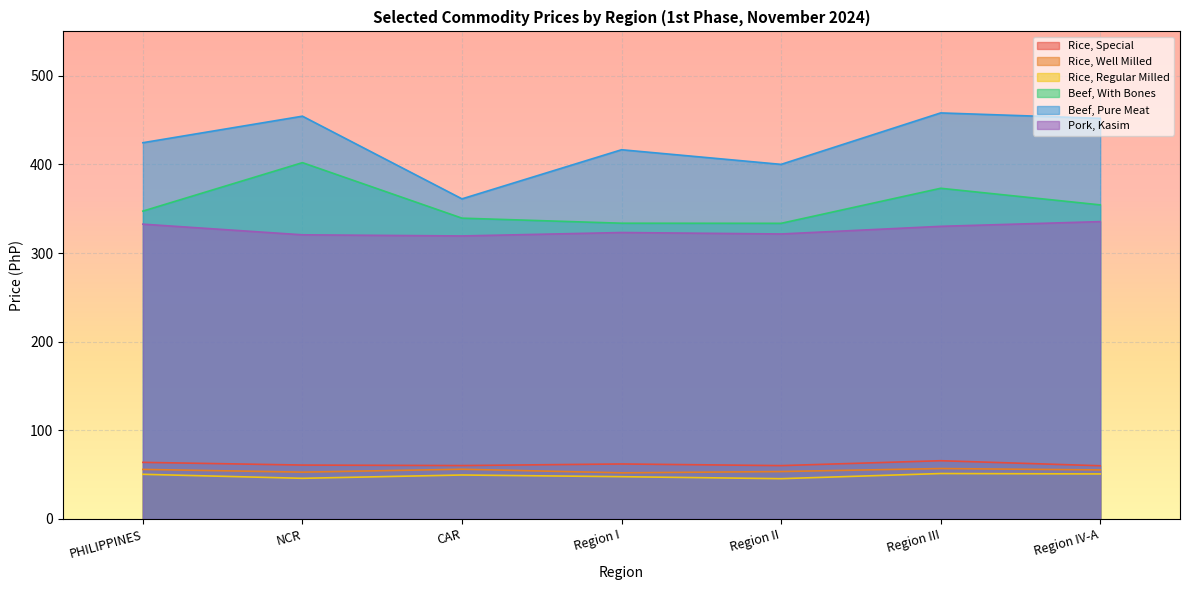

Is the value of Beef, Pure Meat at CAR greater than the value of Rice, Well Milled at Region I?

Yes